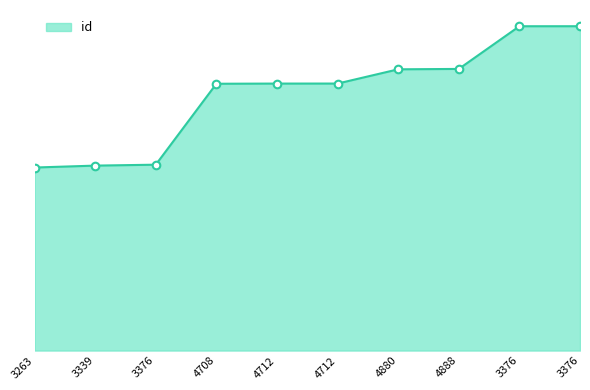

Between 3339 and 3376, which is larger?

3376